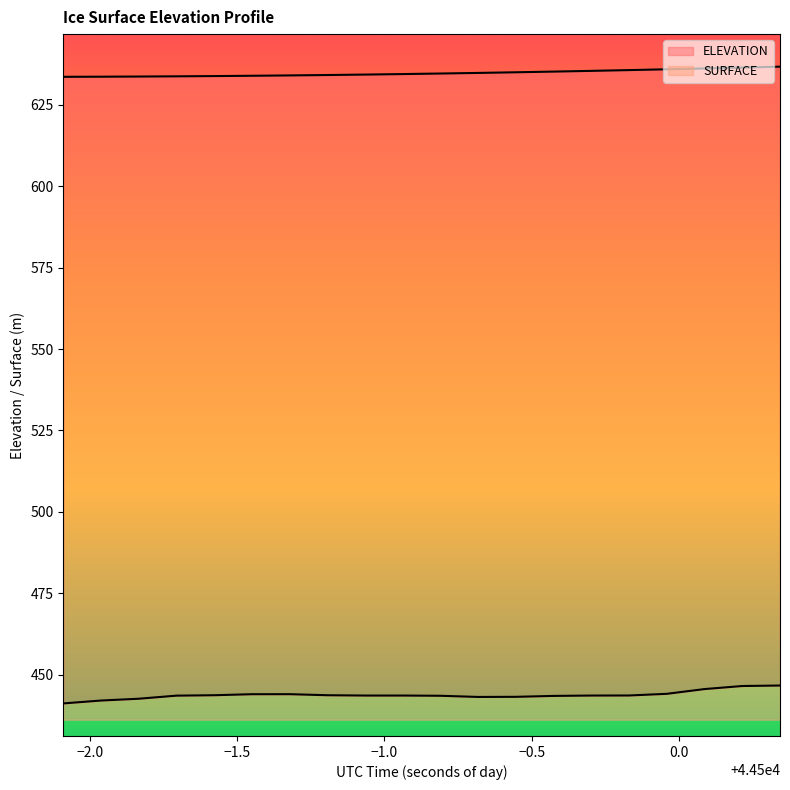

What is the approximate value of ELEVATION at 44499.1906?

634.7